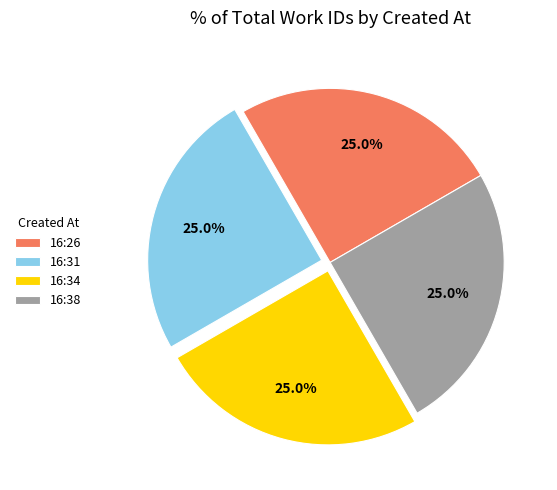

How much of the chart is everything except 16:26?

75.0%